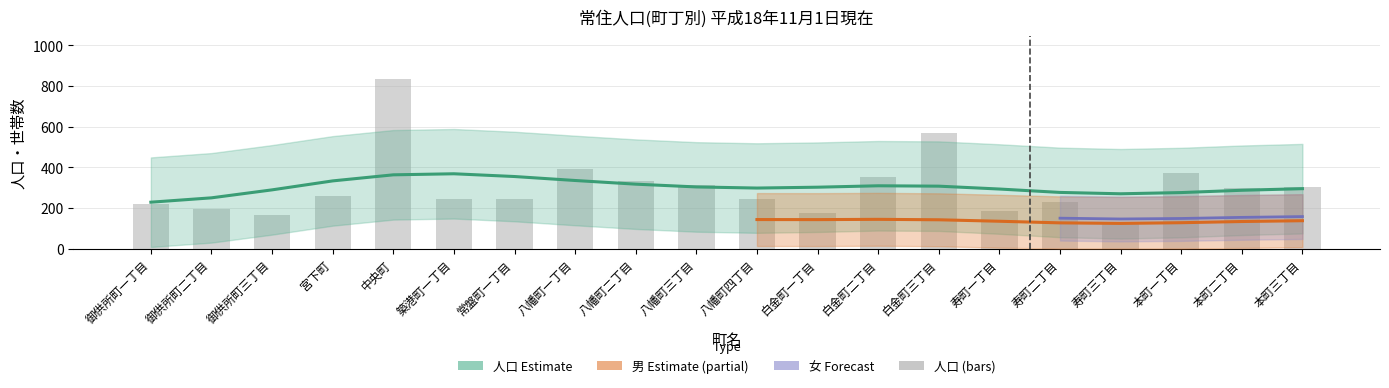

Does the chart contain any negative values?

No